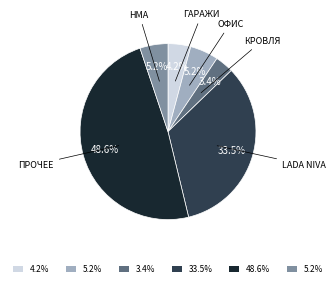

Is there any slice that represents more than half of the pie?

No